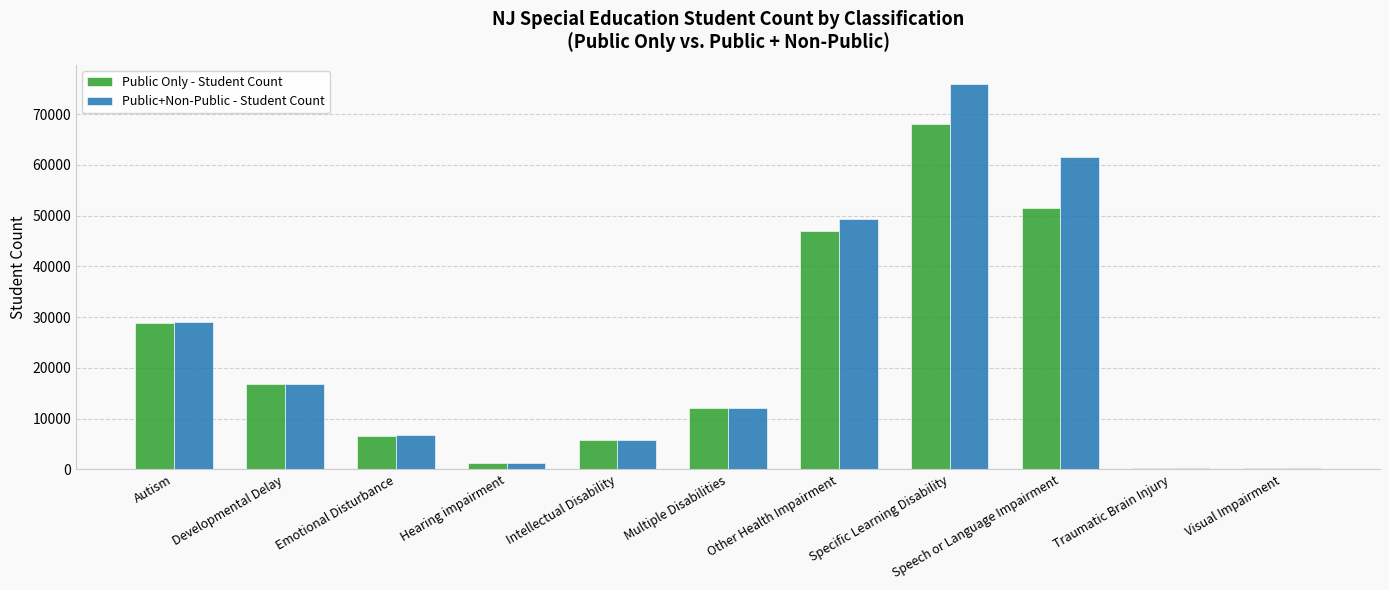

What are all the series names shown in the legend?

Public Only - Student Count, Public+Non-Public - Student Count